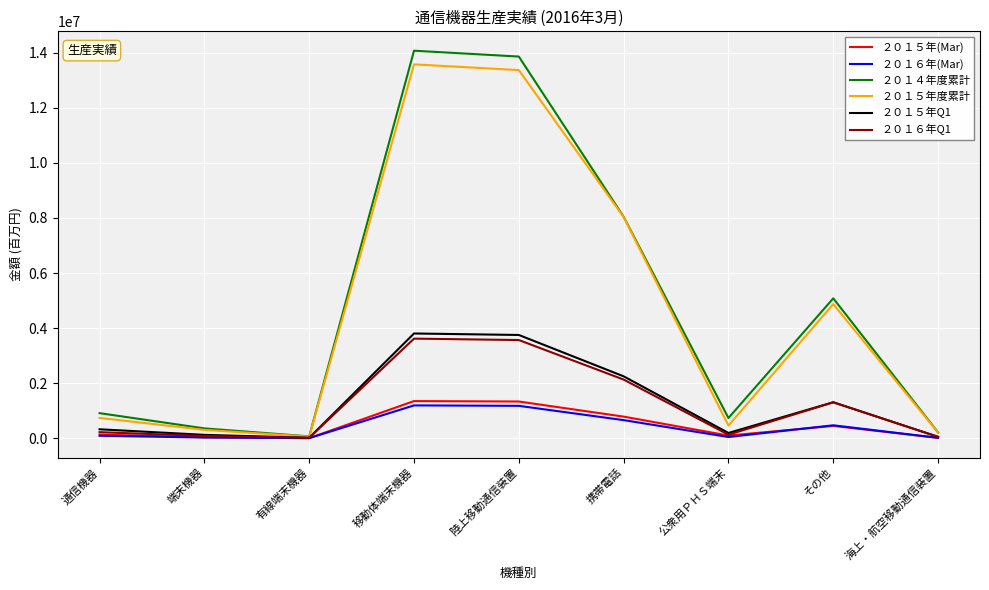

What is the highest value of the ２０１５年度累計 series?

13579288